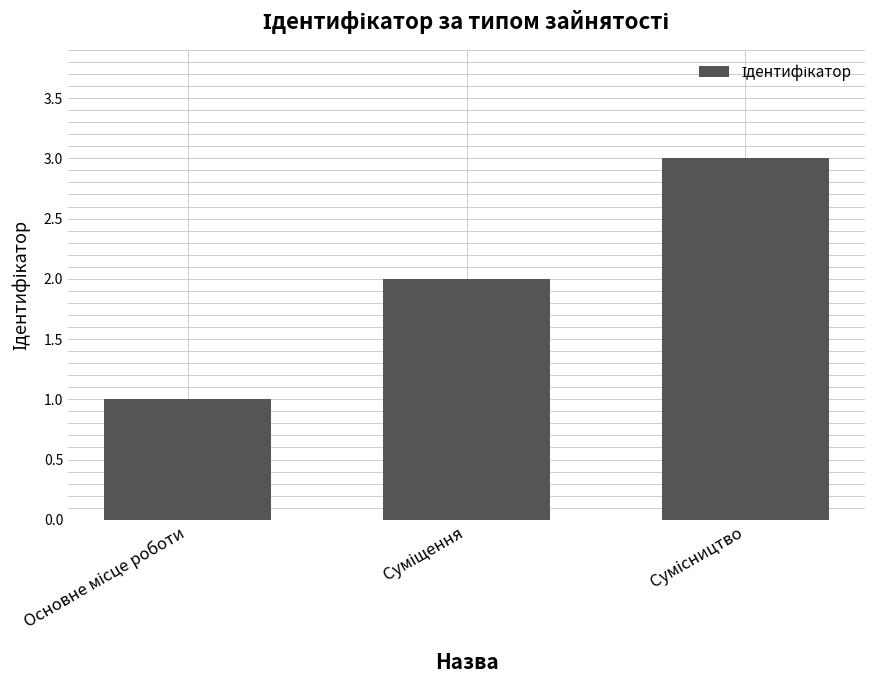

What is the greatest value displayed?

3